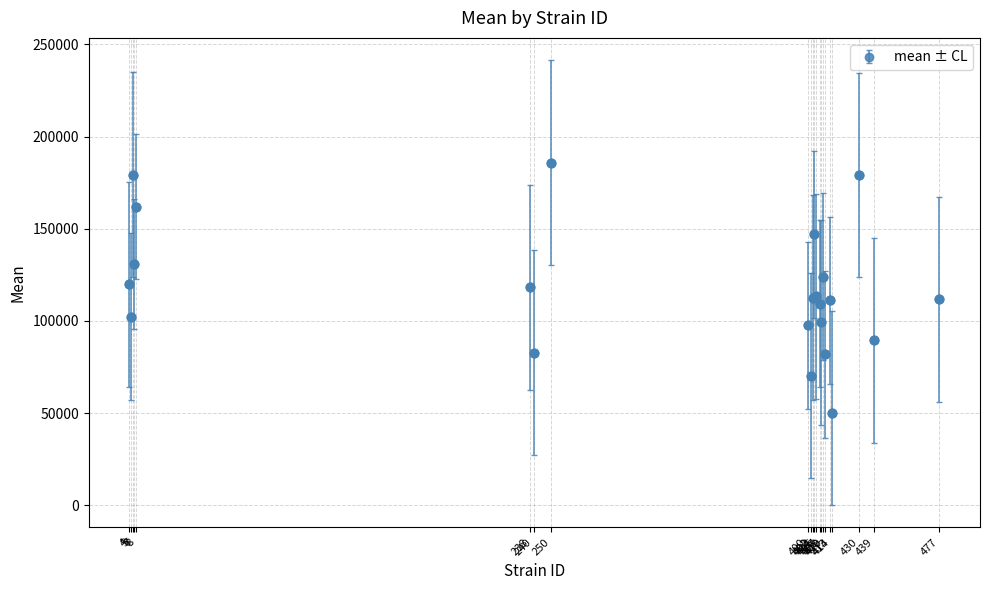

True or false: there are more than 2 points higher than both neighbors.

True